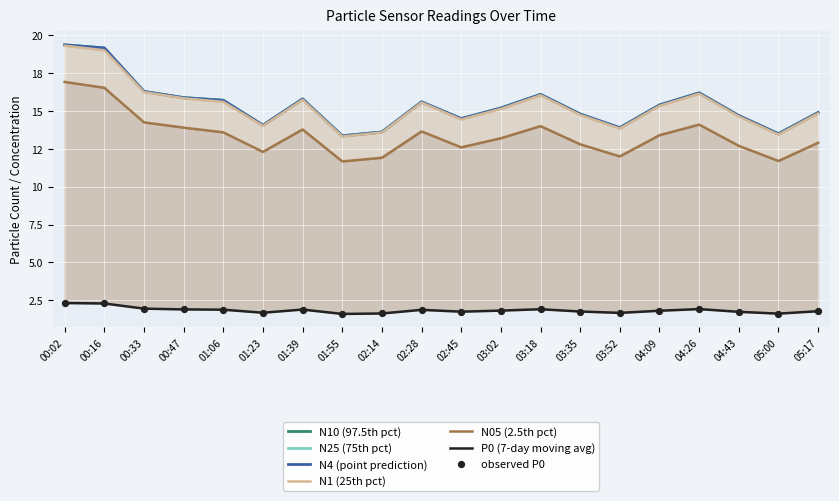

Which series contains the highest Y value?

N10